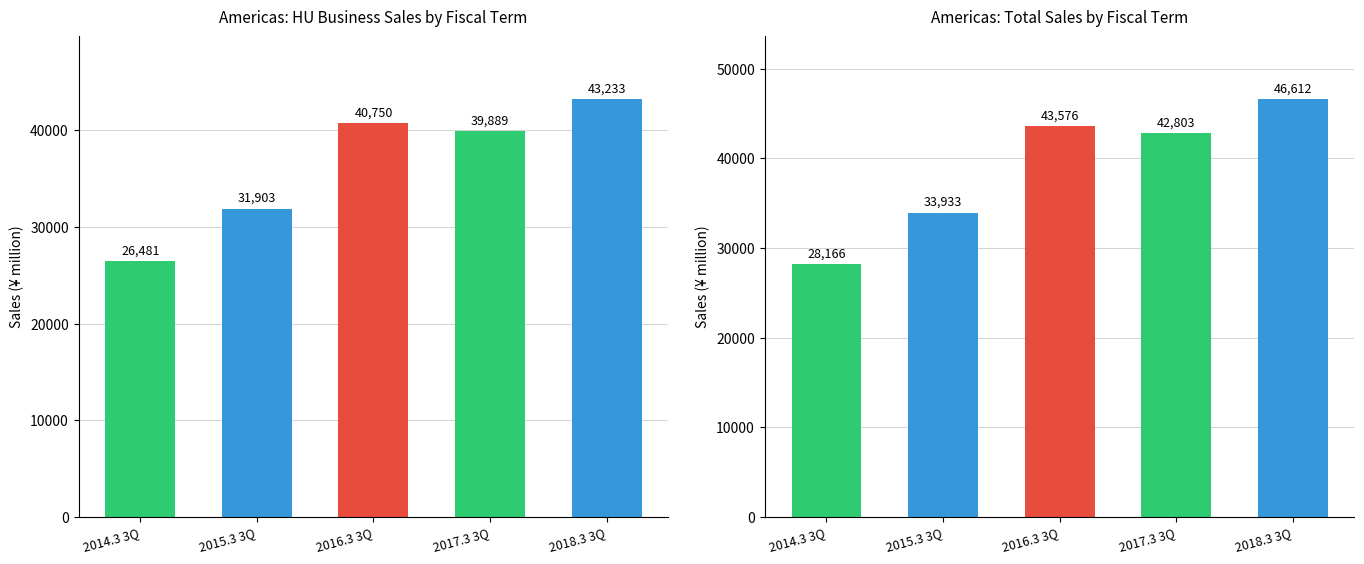

What is the maximum value for Total Sales?

46612